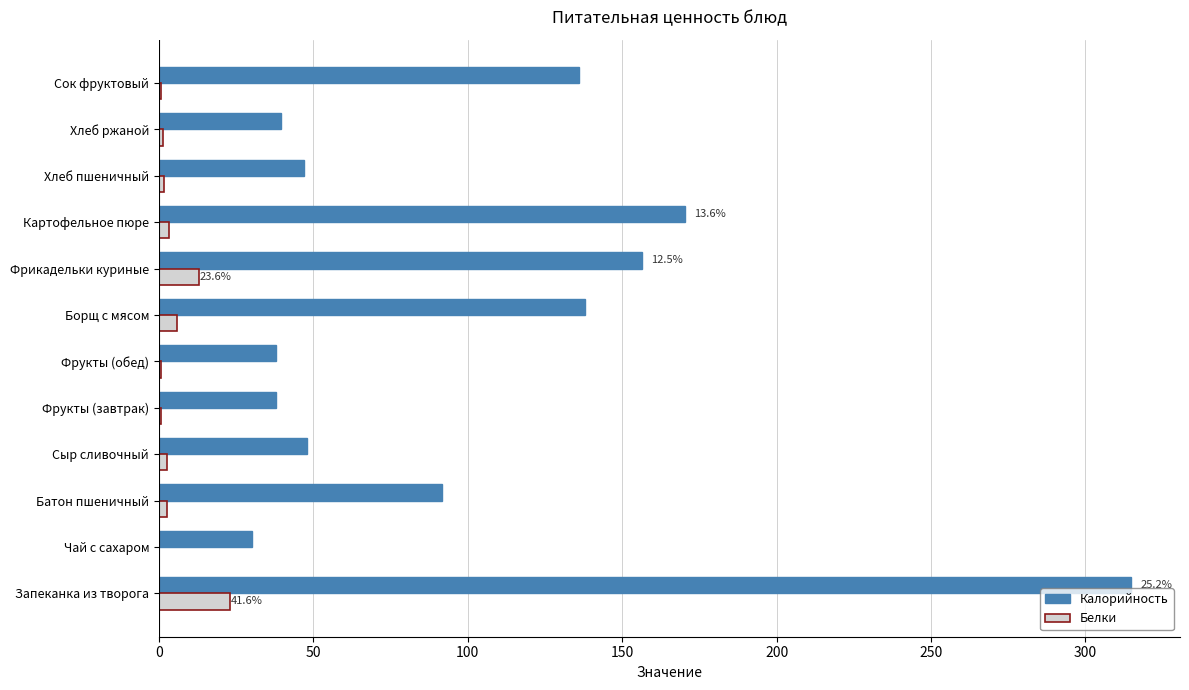

Which series has the widest spread of values?

Калорийность